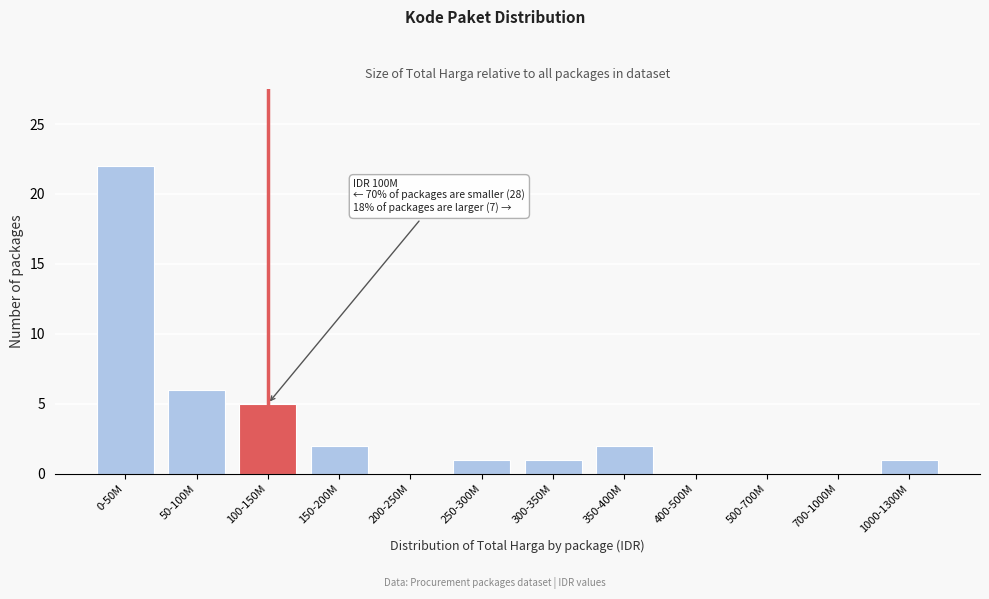

Reading left to right, list all the values displayed in this chart.

0-50M=22	50-100M=6	100-150M=5	150-200M=2	200-250M=0	250-300M=1	300-350M=1	350-400M=2	400-500M=0	500-700M=0	700-1000M=0	1000-1300M=1